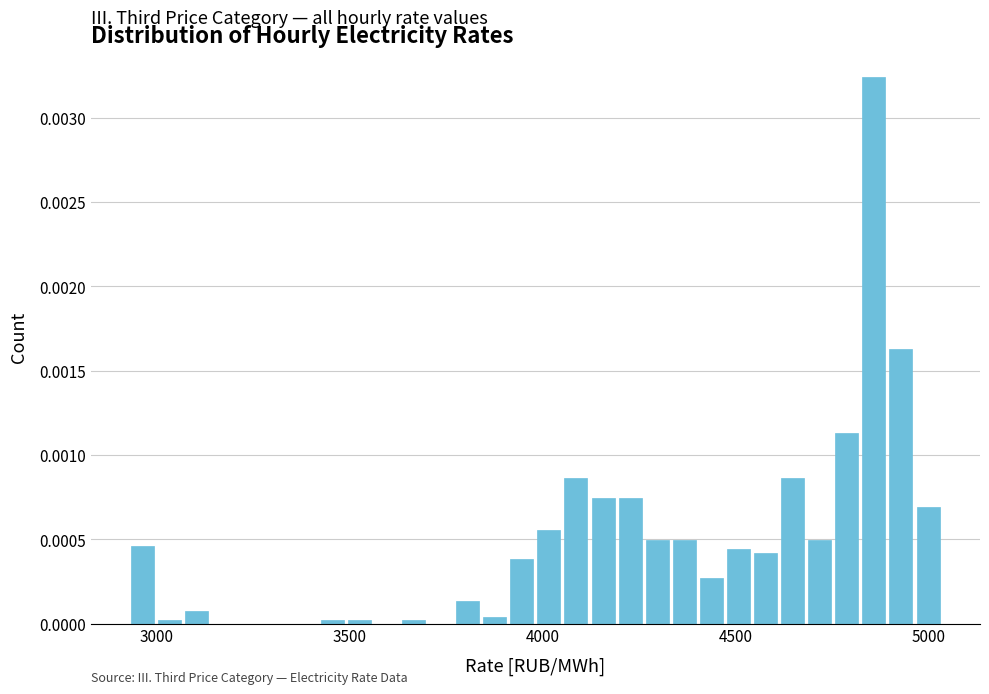

Around what value on the x-axis is the tallest bar? Give the approximate position of its centre, as read against the axis.

4850